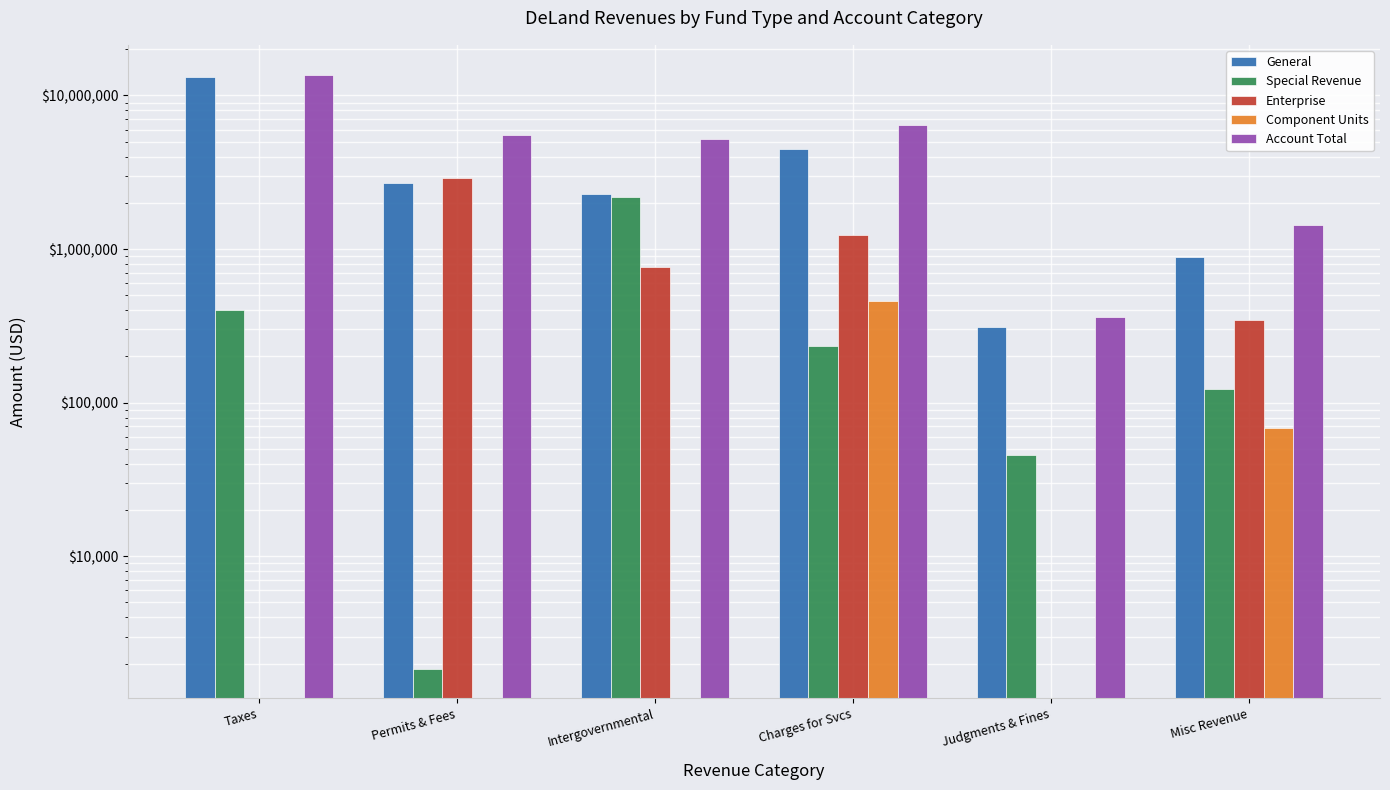

Is it true that Special Revenue equals 399880 at Taxes?

True